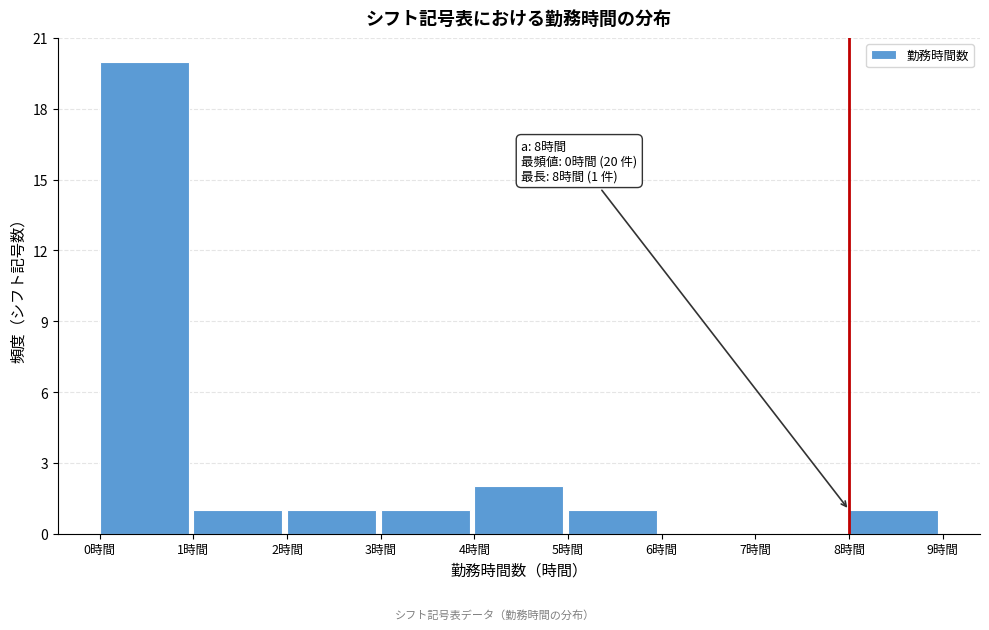

Over which range of the x-axis is the bar tallest?

0 to 1